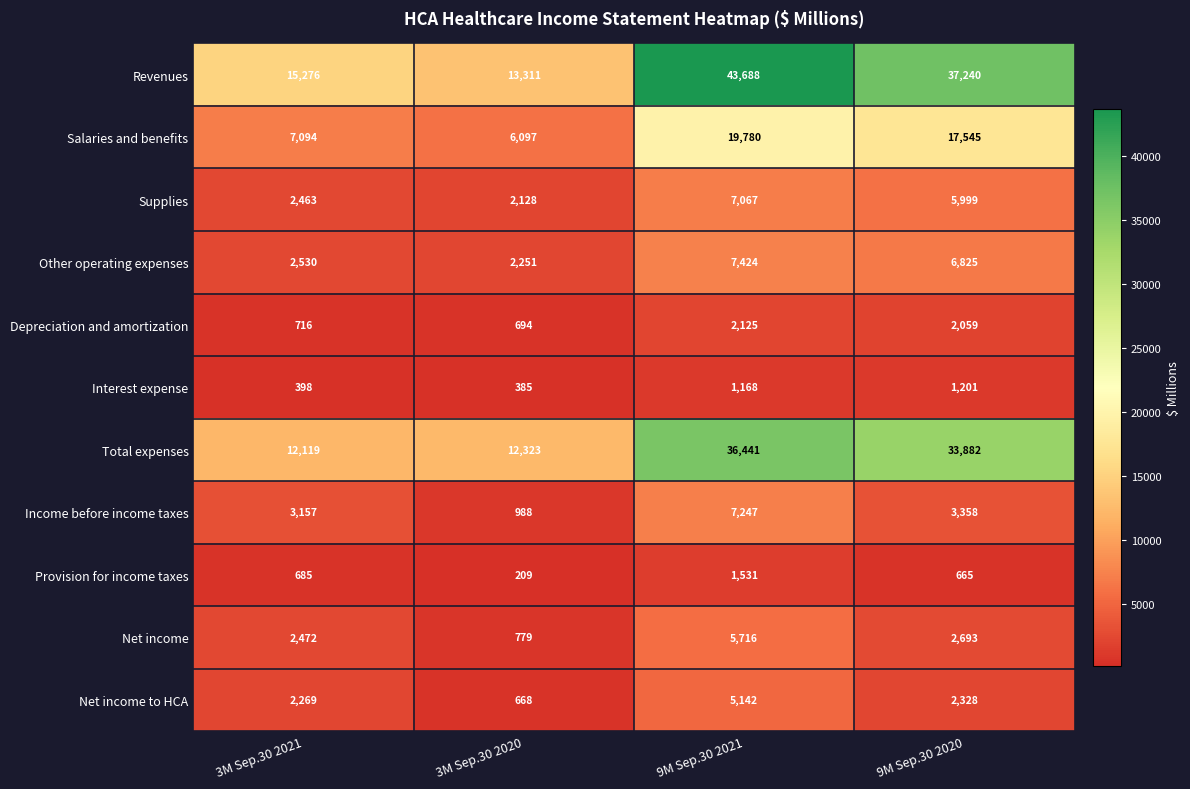

At how many categories does at least one series exceed 241?

4